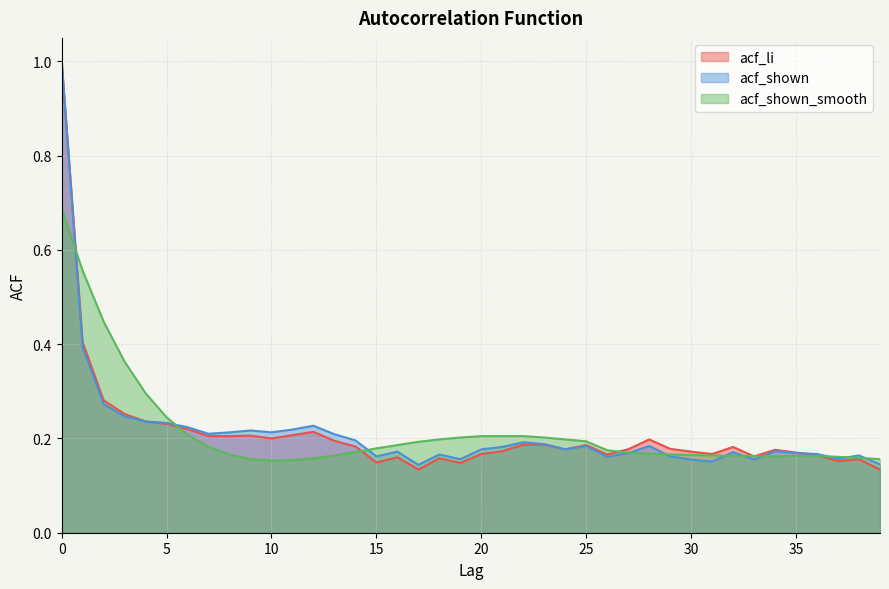

Which has a higher value, 28 or 18?

28